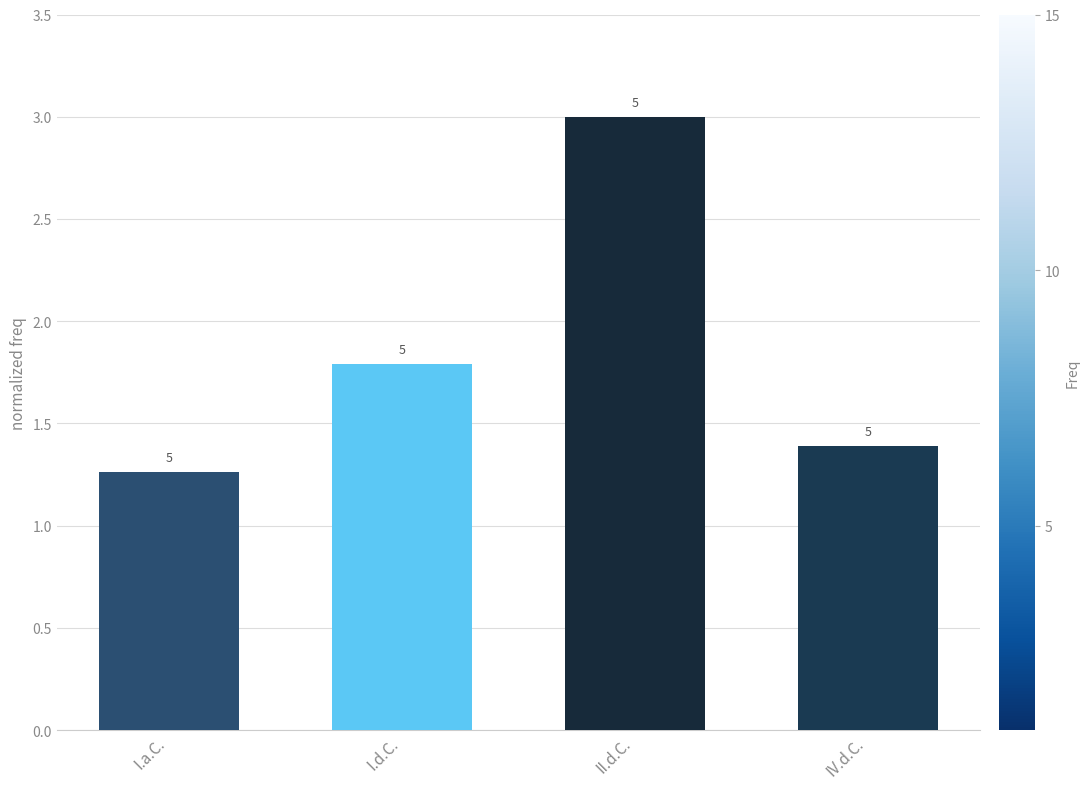

How many values are between 1 and 3?

4